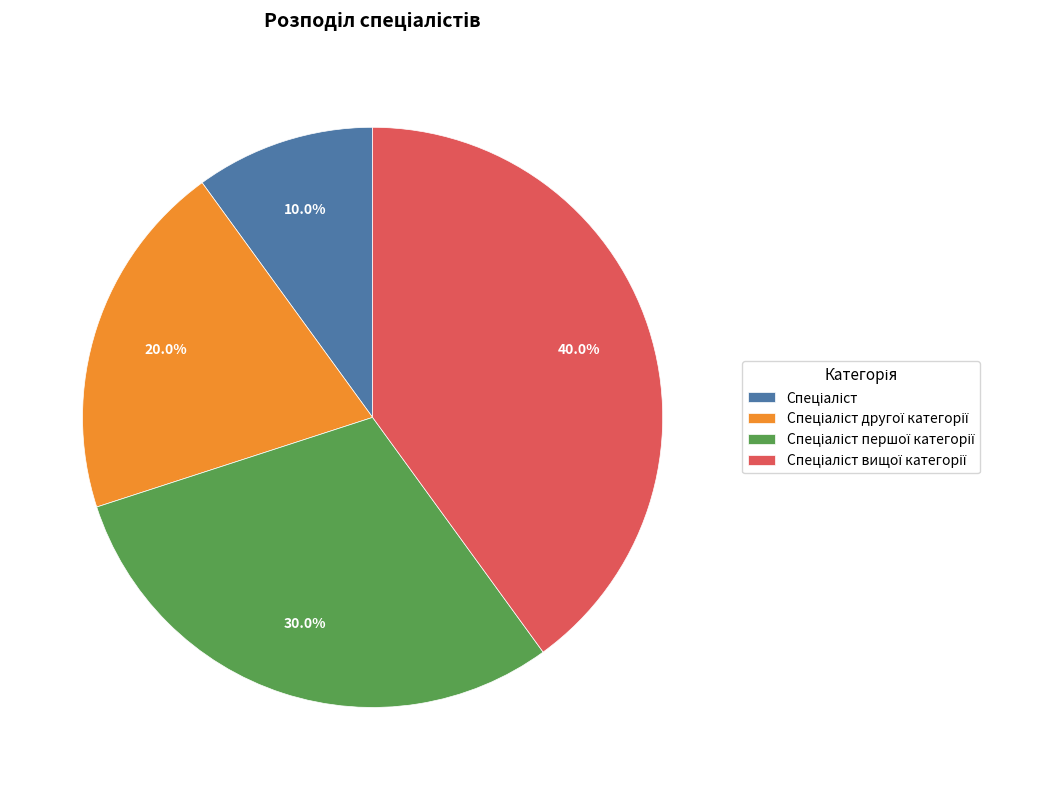

Does any single category account for the majority?

No